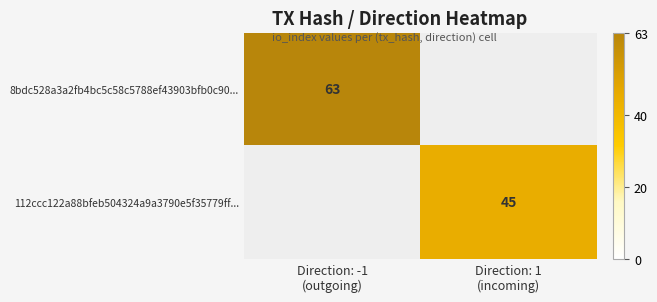

Rank the series by their maximum value, from highest to lowest.

8bdc528a3a2fb4bc5c58c5788ef43903bfb0c90..., 112ccc122a88bfeb504324a9a3790e5f35779ff...